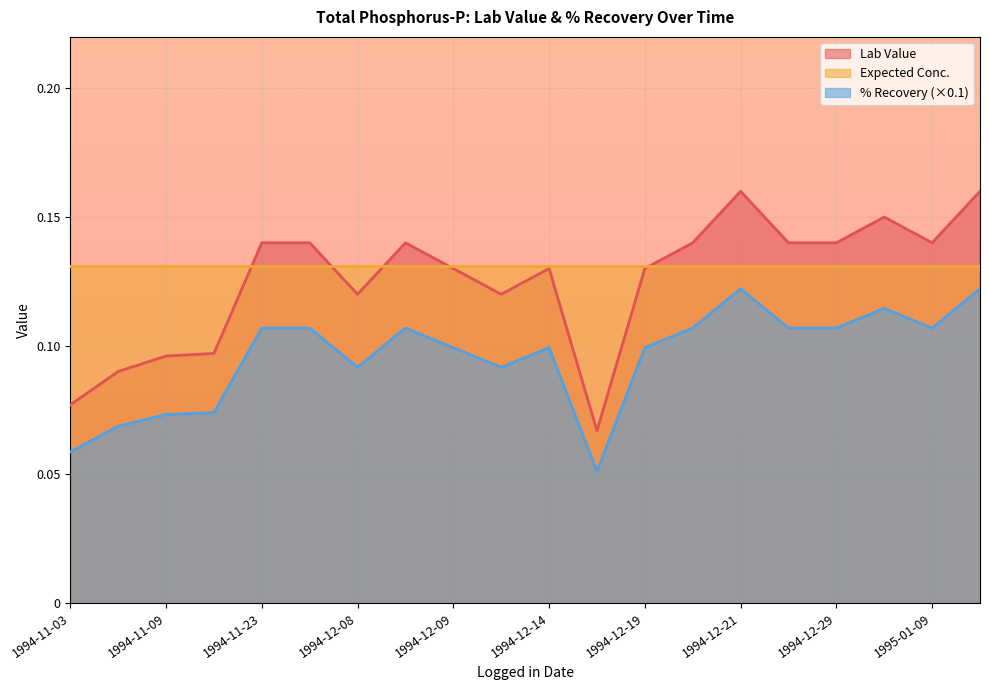

Count the number of categories in the chart.

20